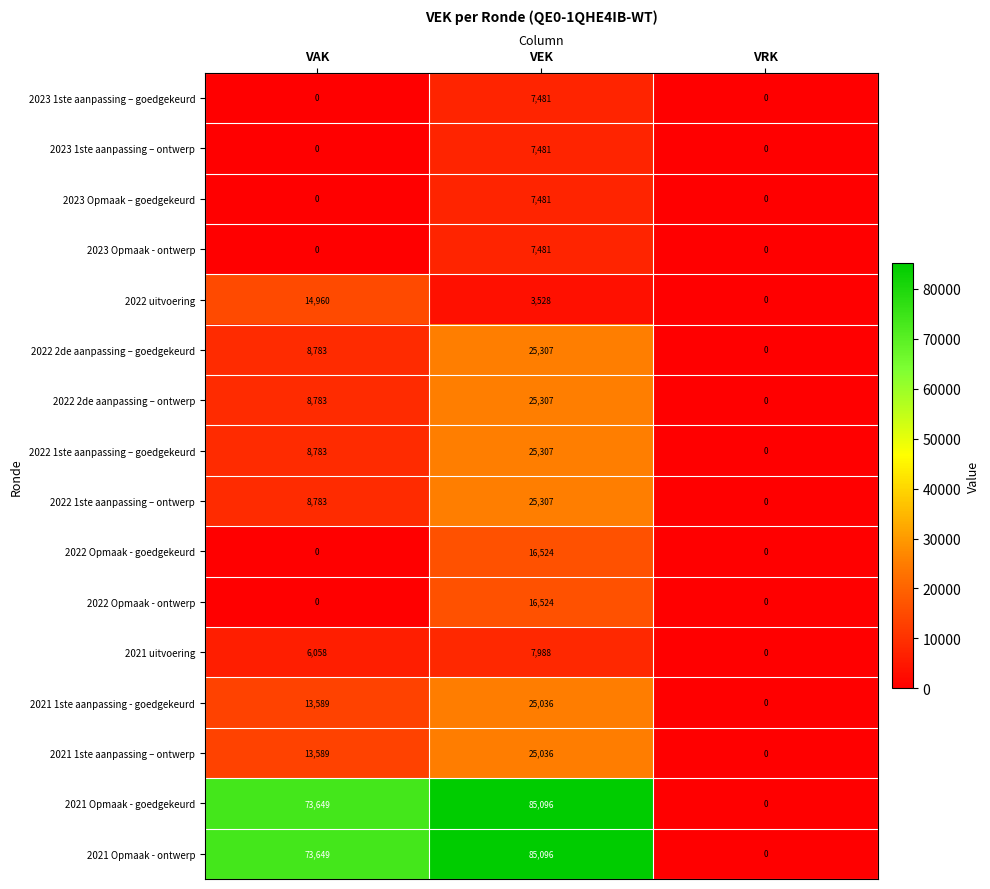

How many data points in 2022 1ste aanpassing – goedgekeurd are less than 8783?

1